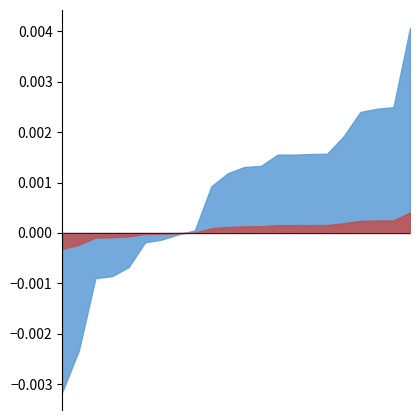

True or false: OBS_VALUE_scaled has a value of -0.0 at 2010.

False